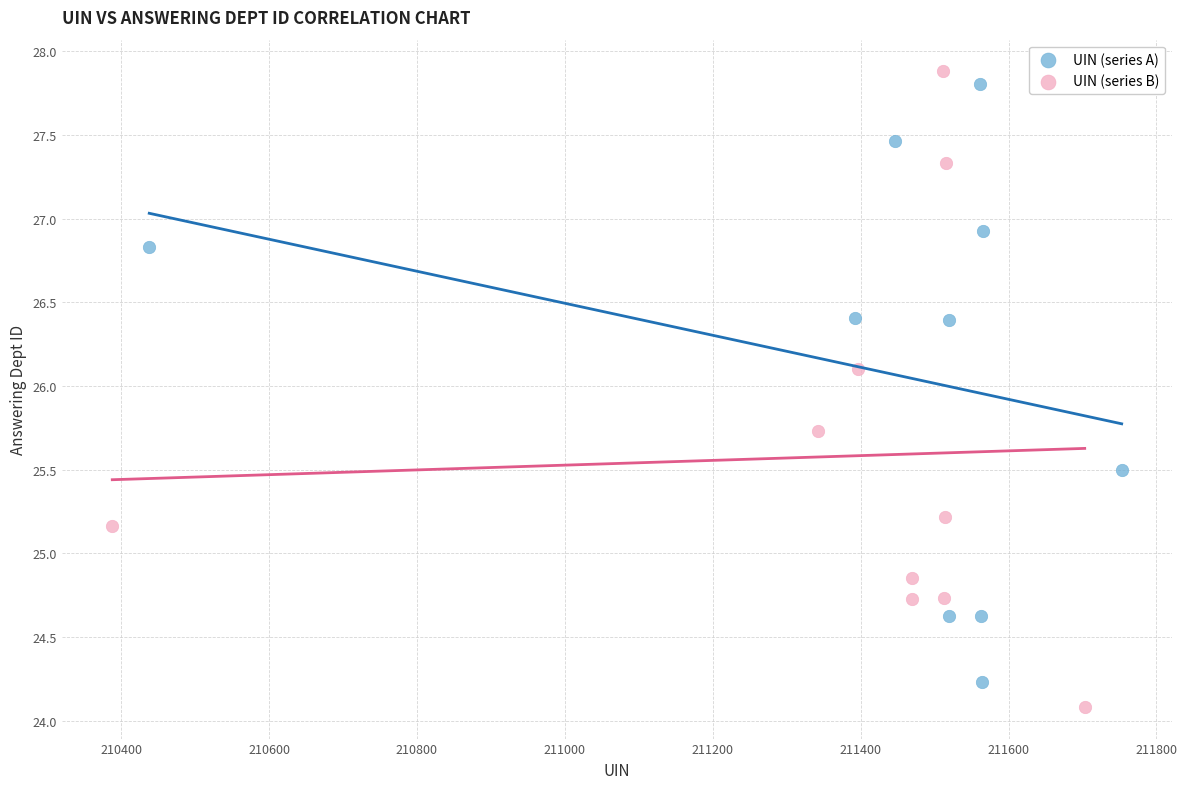

What are all the series names shown in the legend?

UIN (series A), UIN (series B)